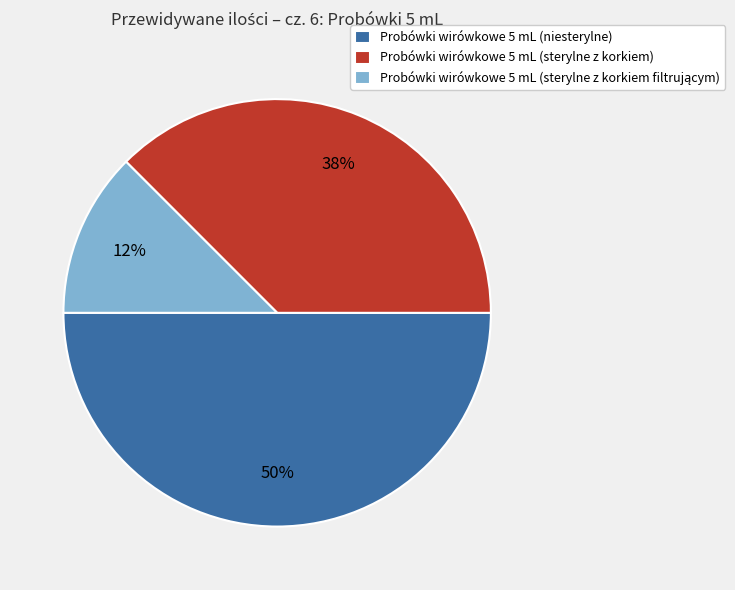

Is it true that Probówki wirówkowe 5 mL (niesterylne) is 50% of the pie?

True